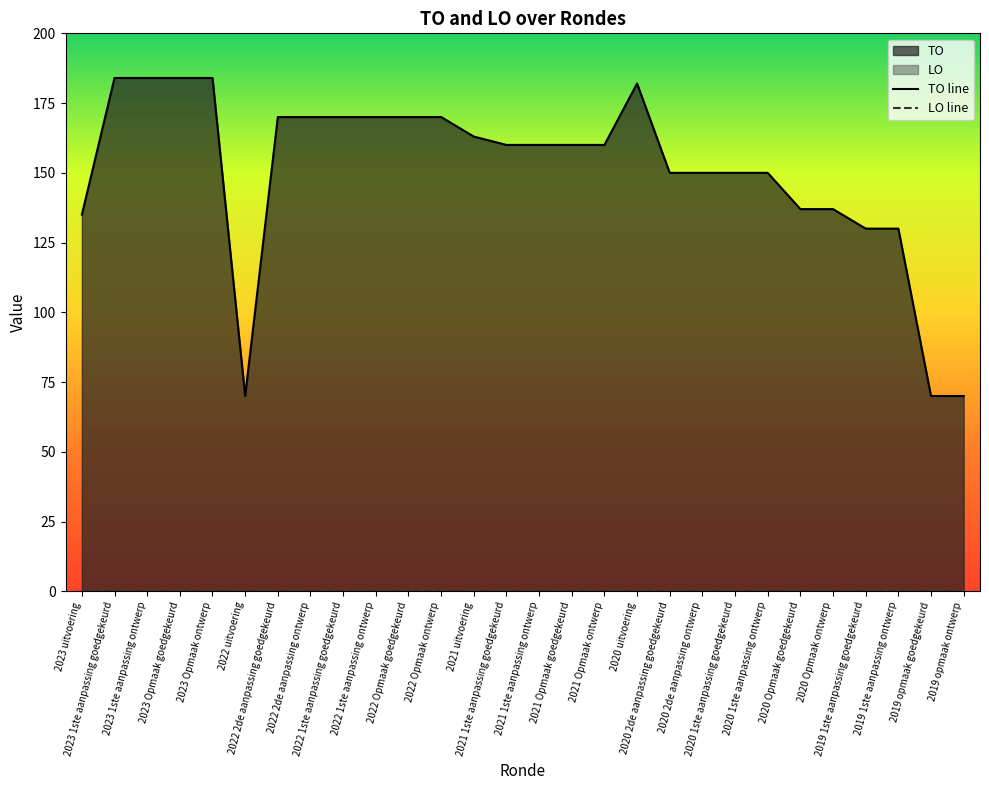

Approximately how many times larger is the value at 2020 2de aanpassing goedgekeurd compared to 2019 opmaak goedgekeurd?

2.1